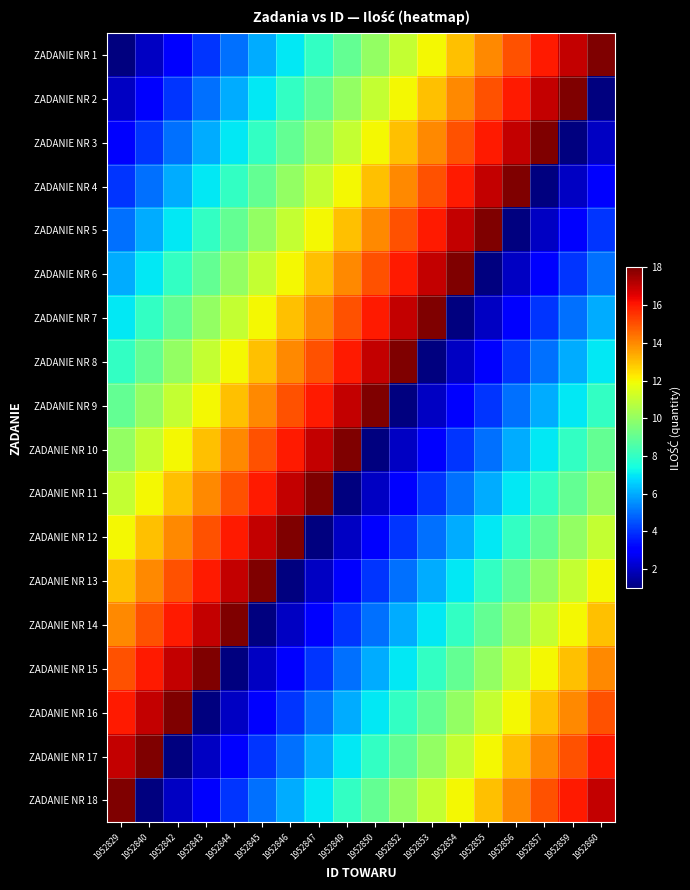

At which category is the sum across all series the highest?

1952829